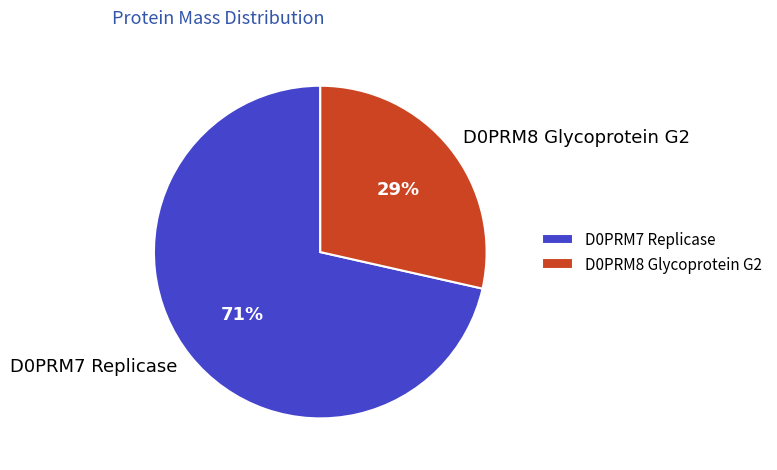

Rank the categories by value from highest to lowest.

D0PRM7 Replicase, D0PRM8 Glycoprotein G2